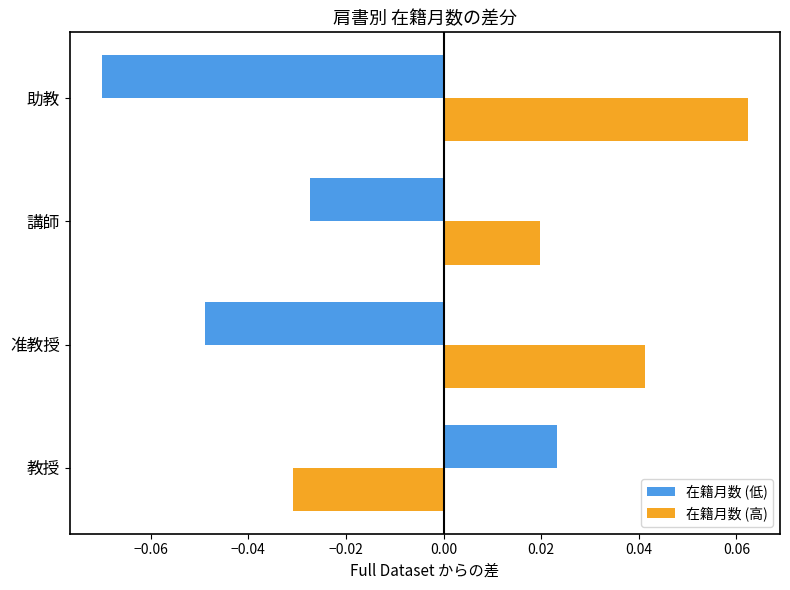

At which label does 在籍月数 (高) reach its peak?

助教